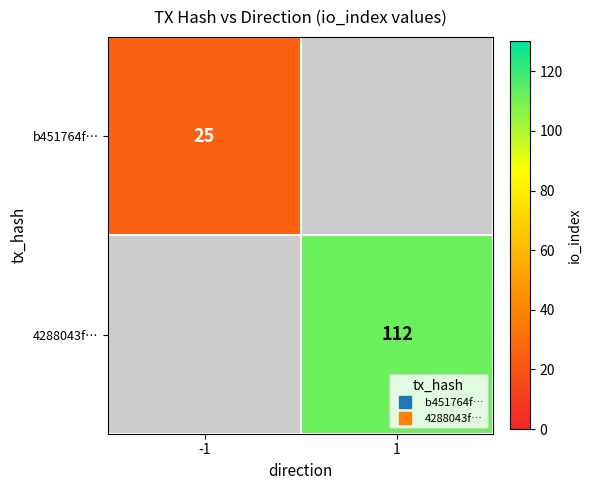

What is the highest value of the b451764f… series?

25.0